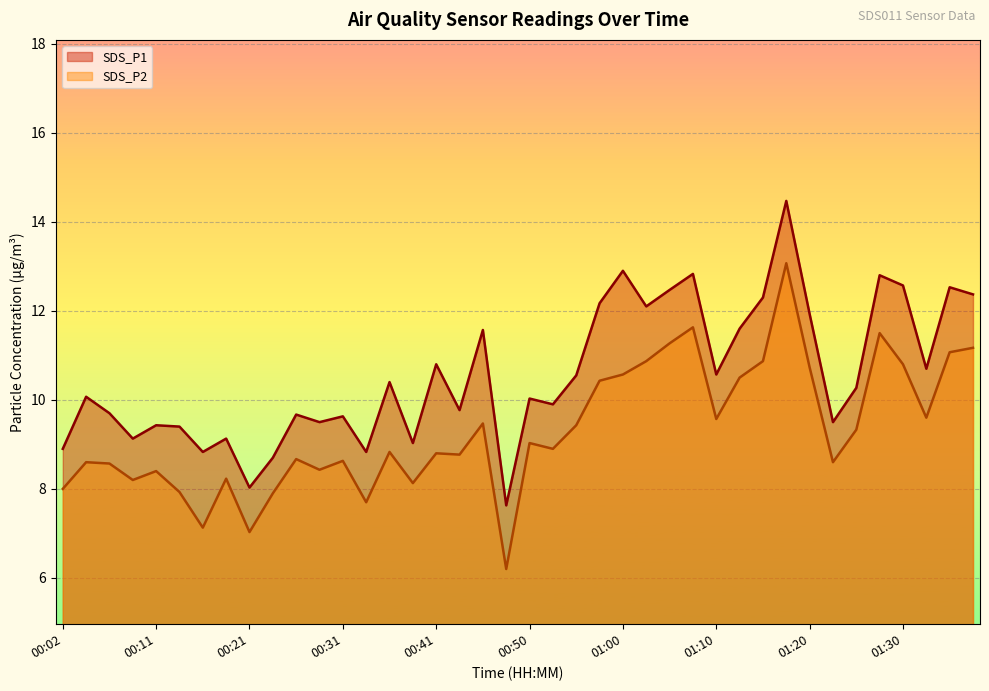

In SDS_P1, how many points are lower than both neighbors (excluding endpoints)?

13